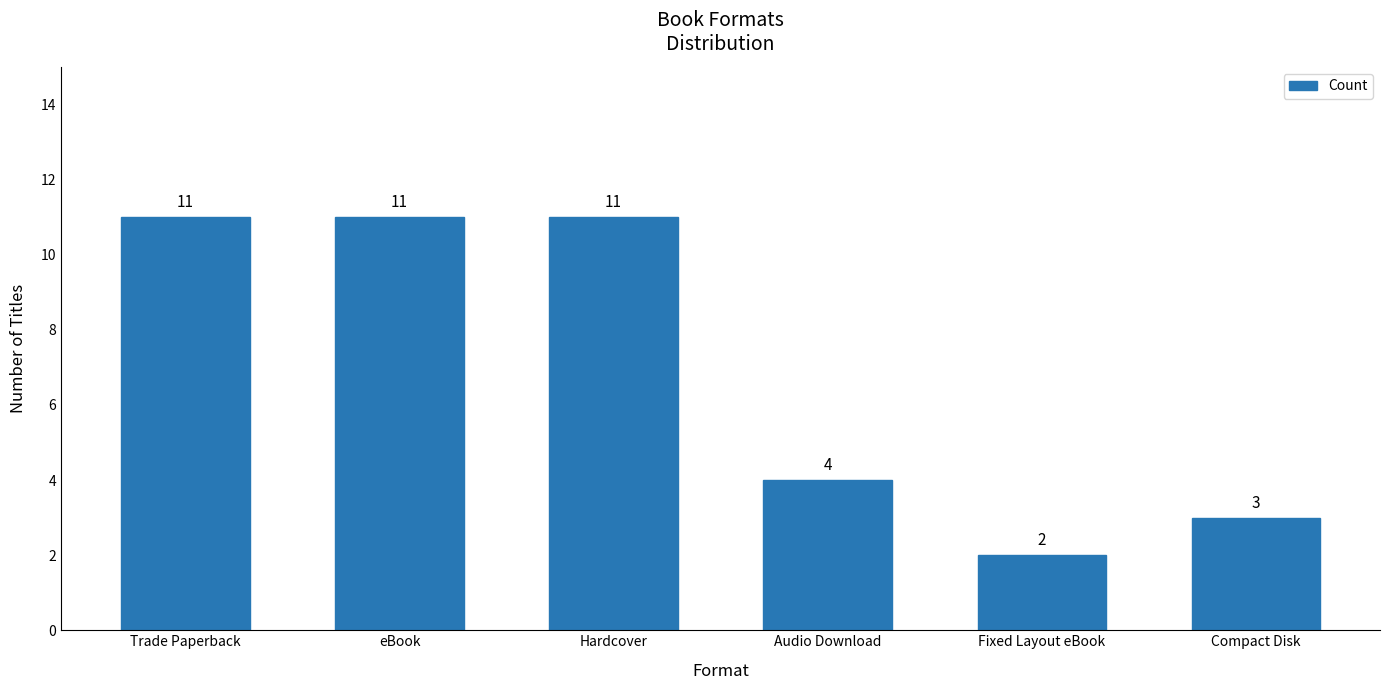

What position from the left is eBook?

2